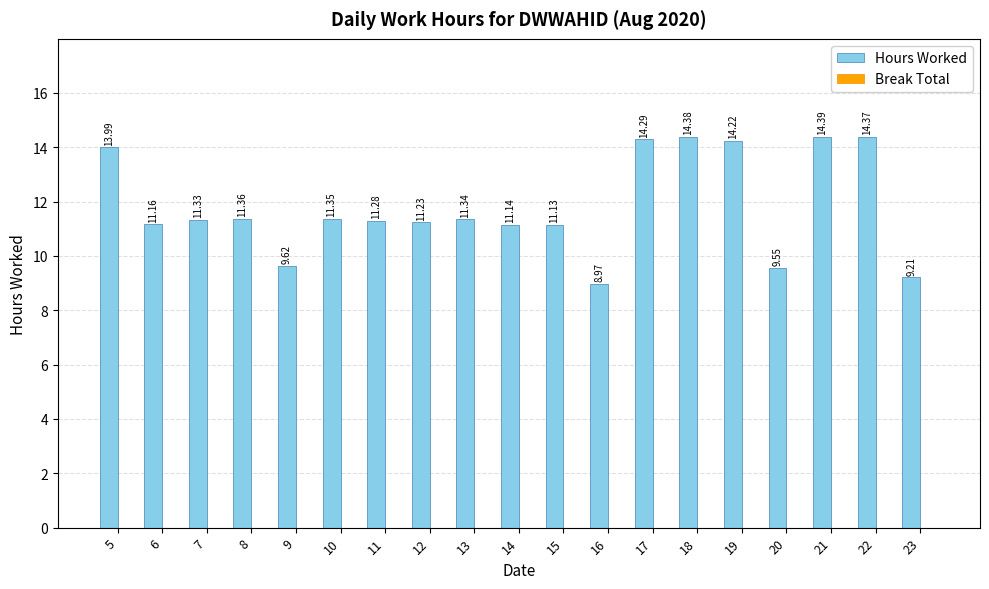

What is the sum of all values?

224.3